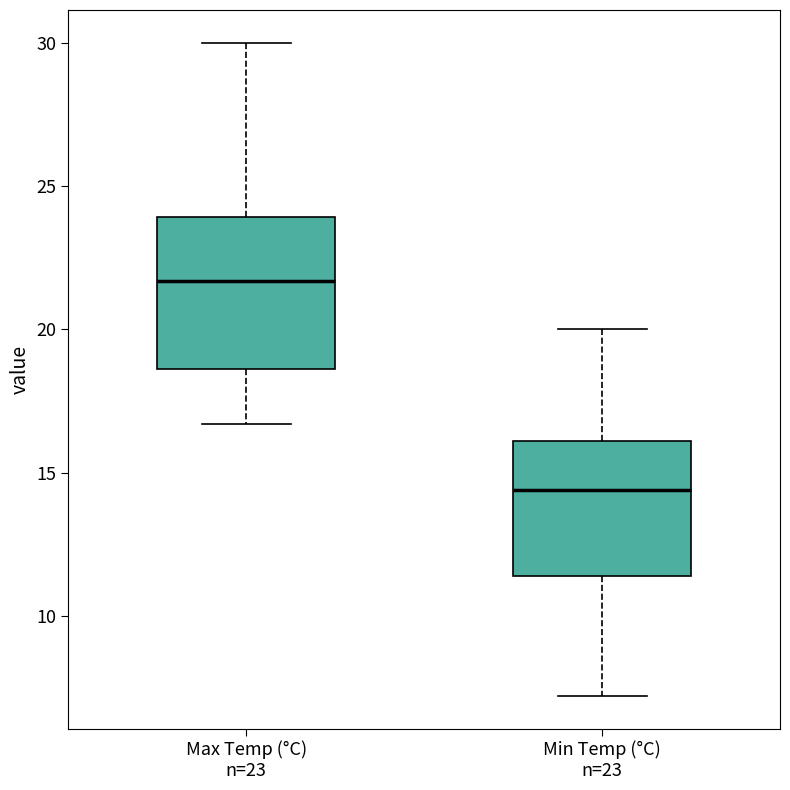

Reading left to right, read every box against the y-axis: the position of its median line, the range the box covers, and the ends of its whiskers. The values are not printed on the chart, so give them approximately, as read against the axis.

Max Temp (°C) n=23: median 21.5, box 18.5 to 24.0, whiskers 16.5 to 30.0
Min Temp (°C) n=23: median 14.5, box 11.5 to 16.0, whiskers 7.0 to 20.0